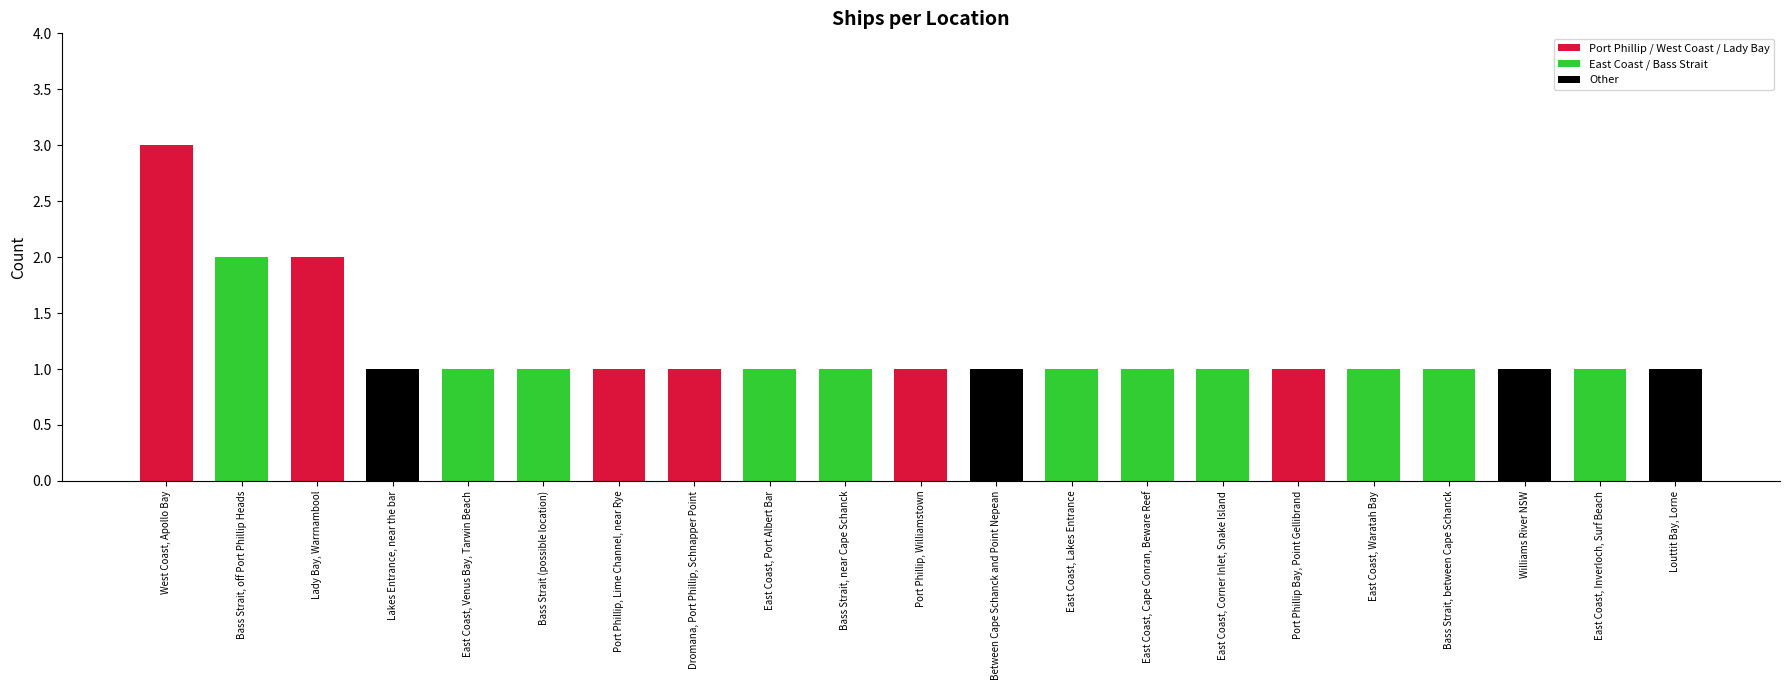

What is the difference between the second highest and minimum values?

1